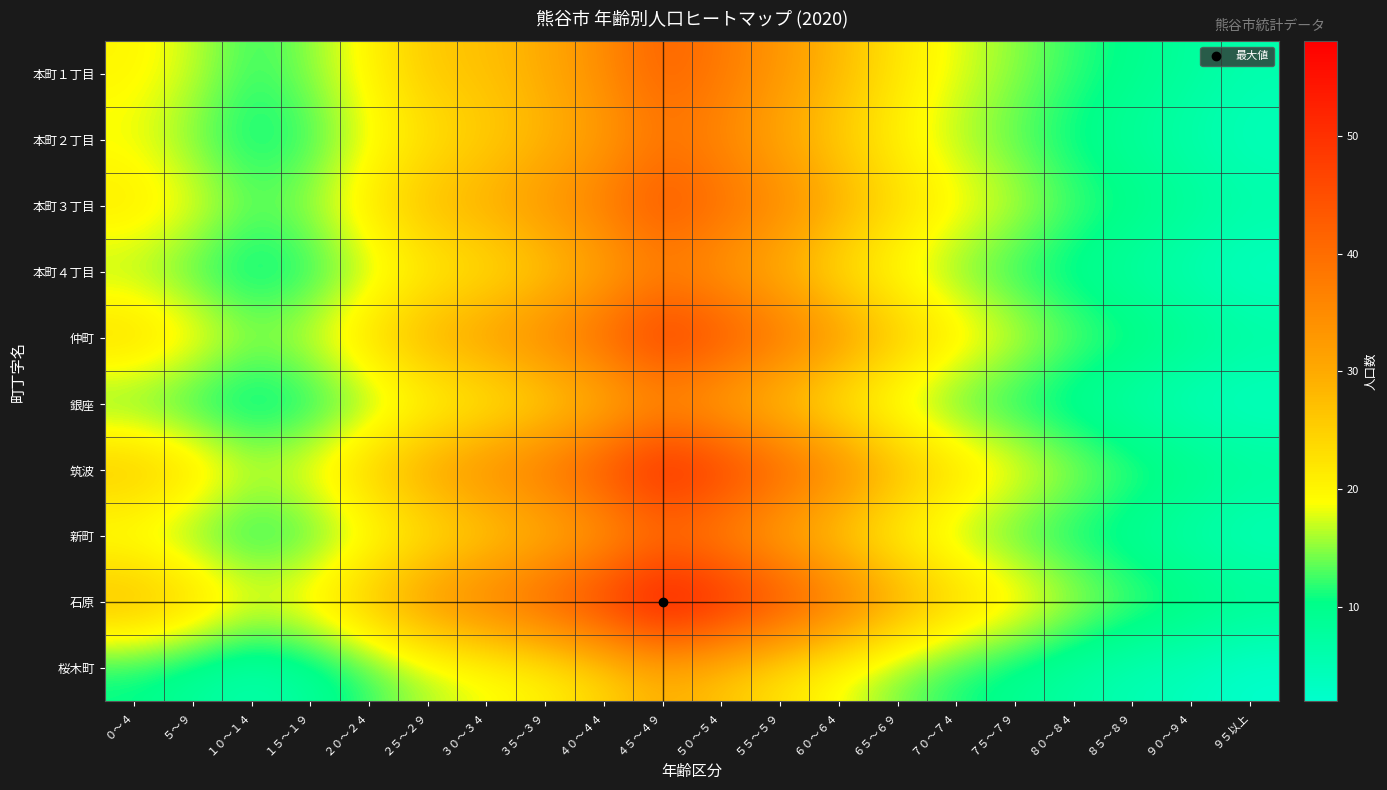

What is the spread (max minus min) of values at ２０～２４?

16